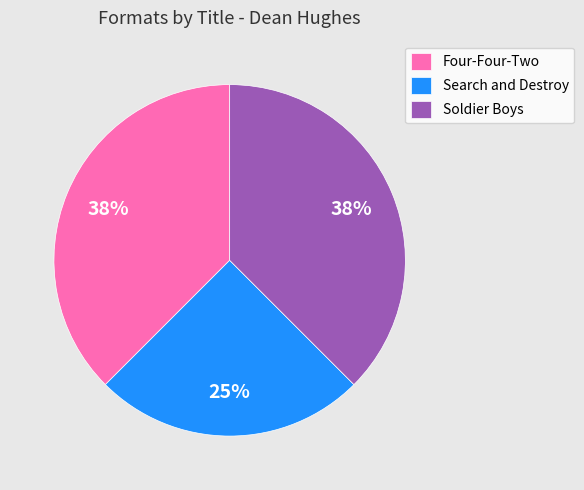

How many slices are in this pie chart?

3